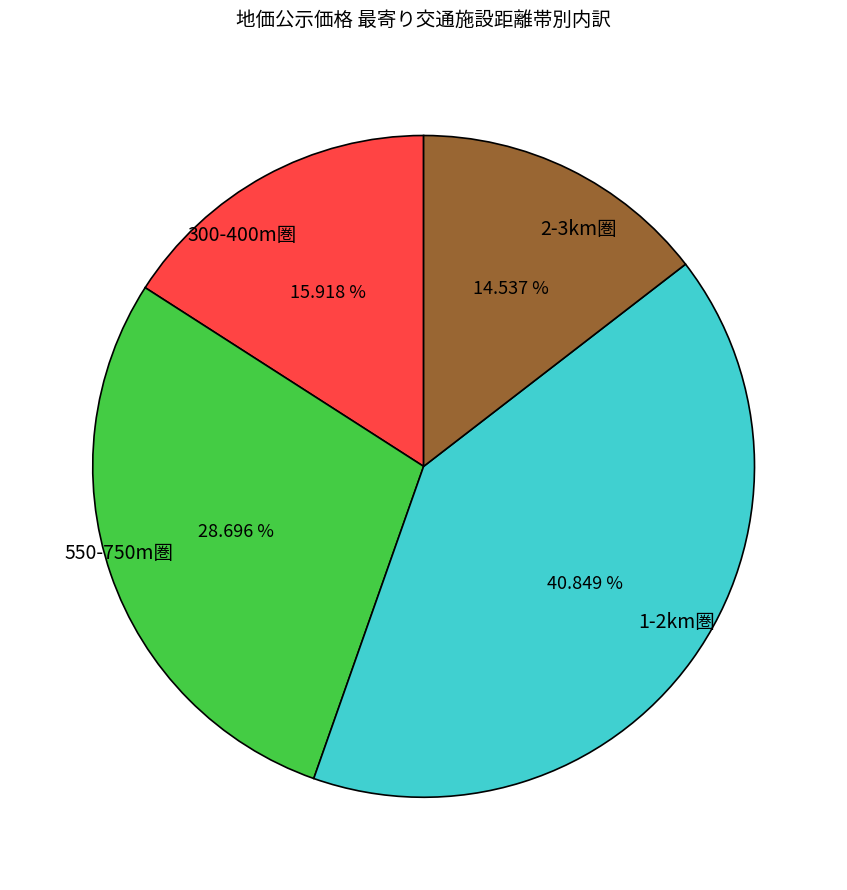

Combined, do 2-3km圏 and 550-750m圏 account for over 50%?

No